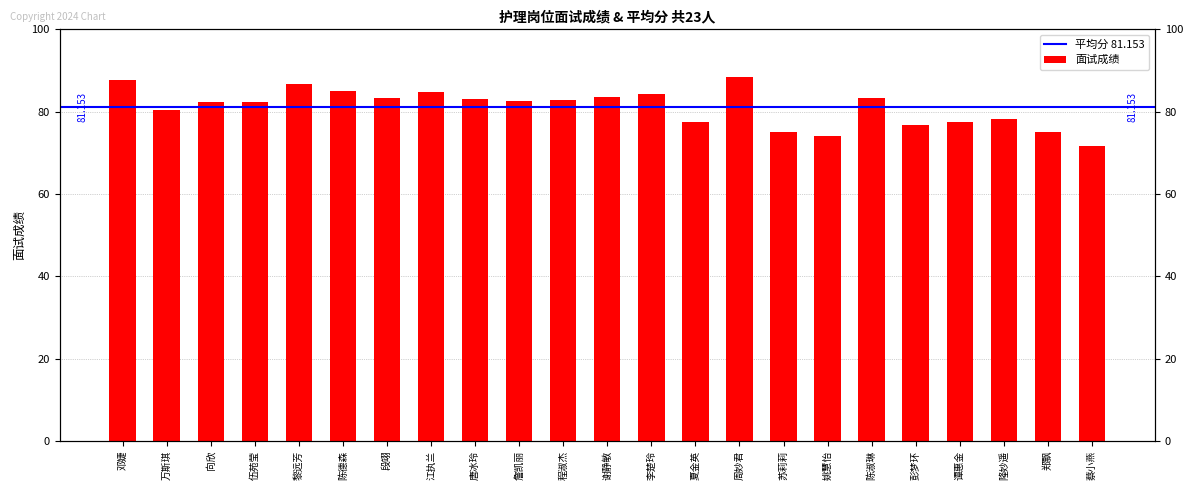

Which has a higher value, 谢静敏 or 蔡小燕?

谢静敏